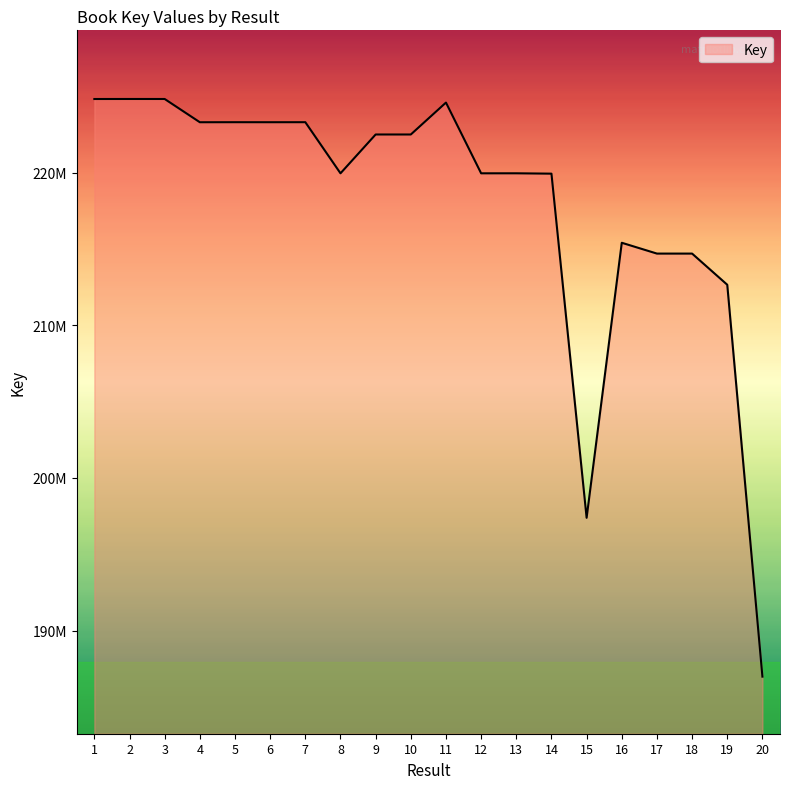

Does the chart have visible grid lines?

No